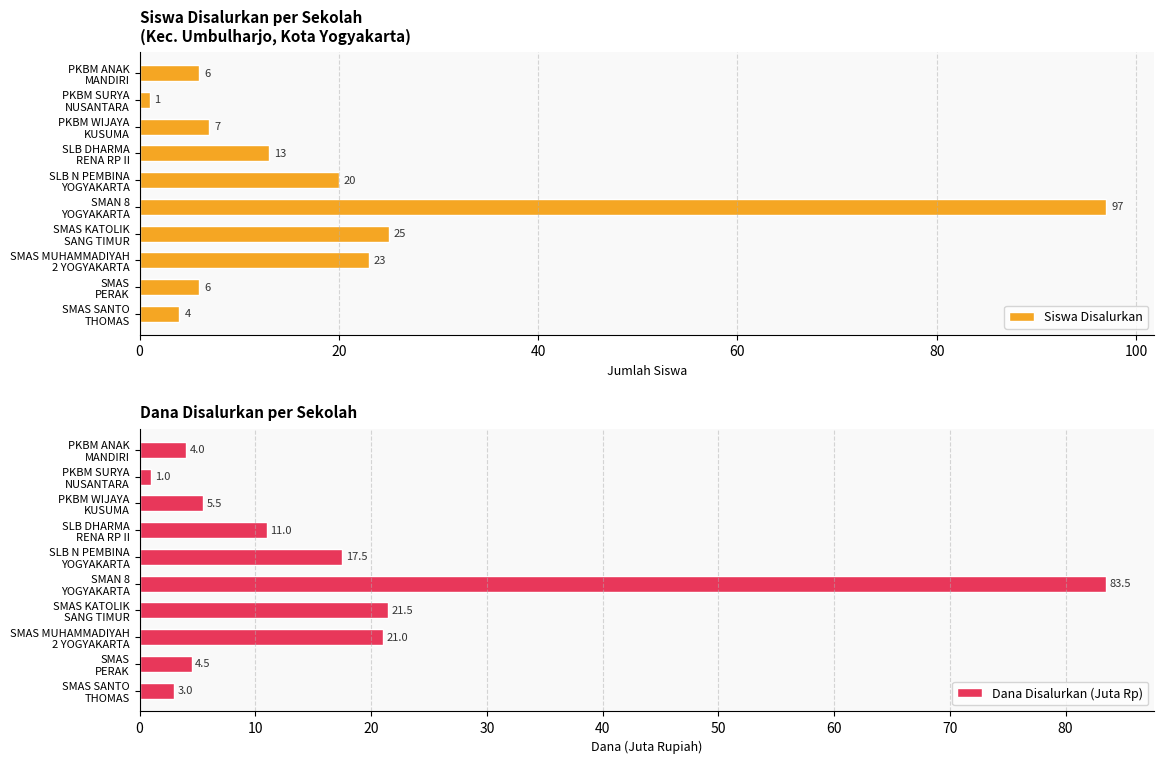

Where is Dana Disalurkan (Juta Rp) nearest to the value 42?

SMAS KATOLIK
SANG TIMUR